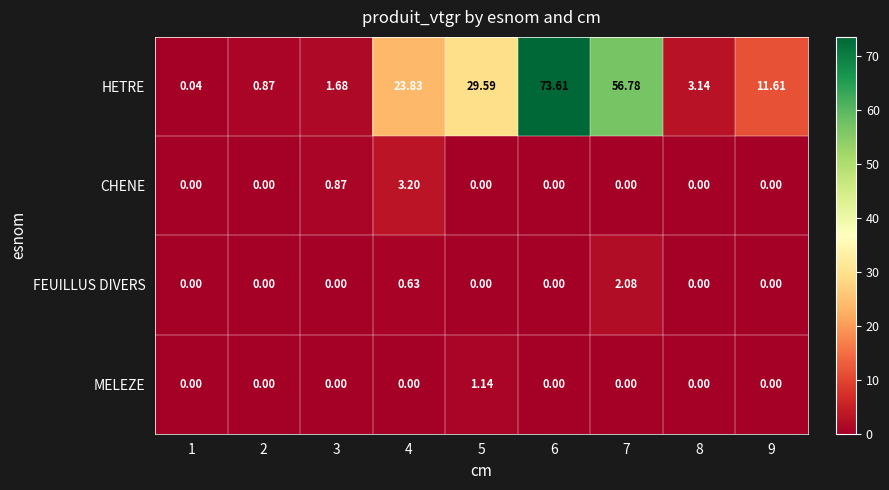

Which label corresponds to the largest value in the chart?

6